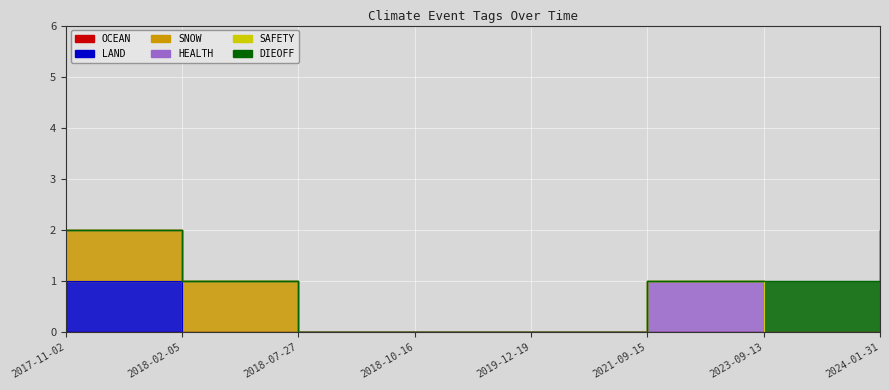

True or false: SNOW and OCEAN intersect in this chart.

False